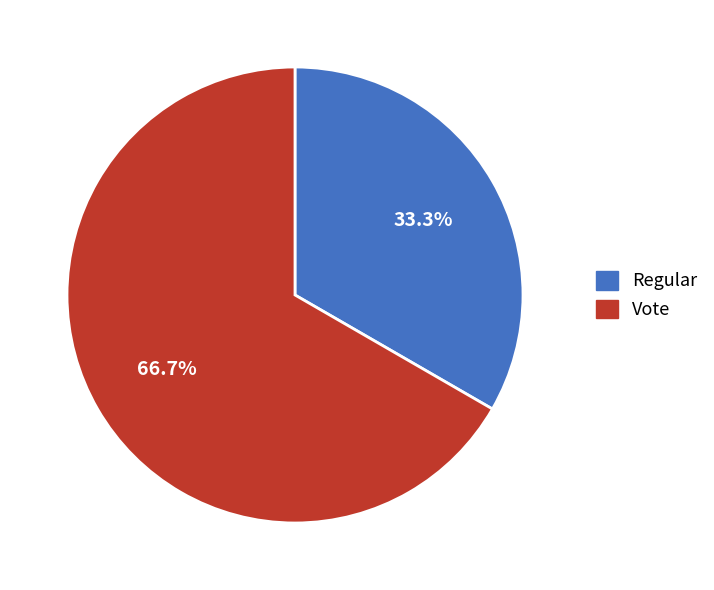

To the nearest percent, what is the combined percentage of Regular and Vote?

100%